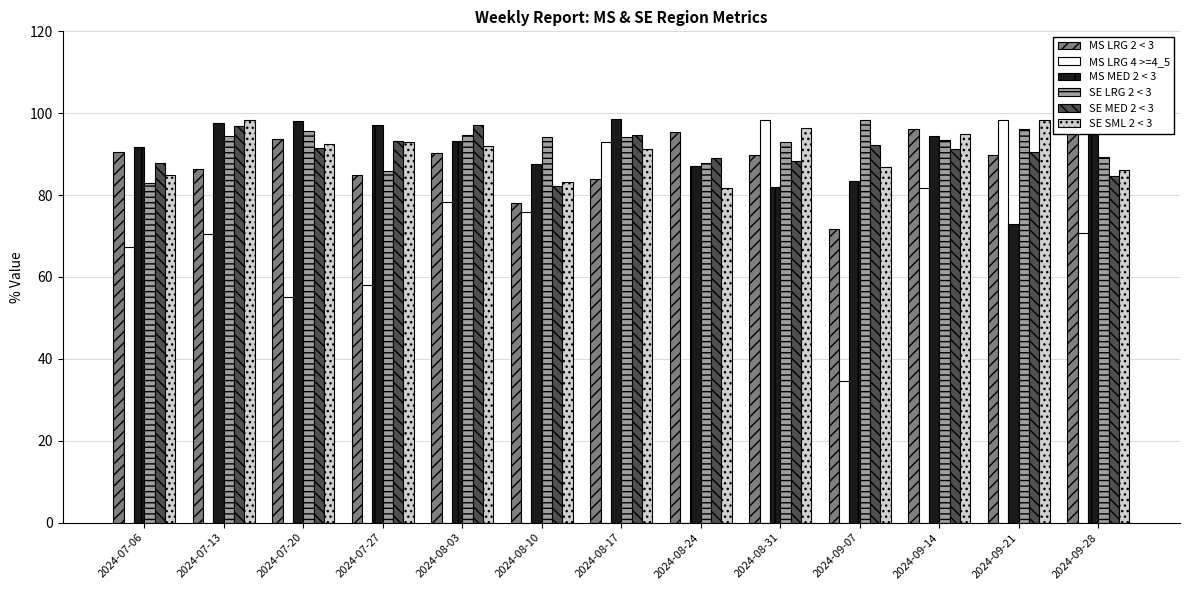

What is the value of the MS MED 2 < 3 bar at the 9th from the left?

82.0